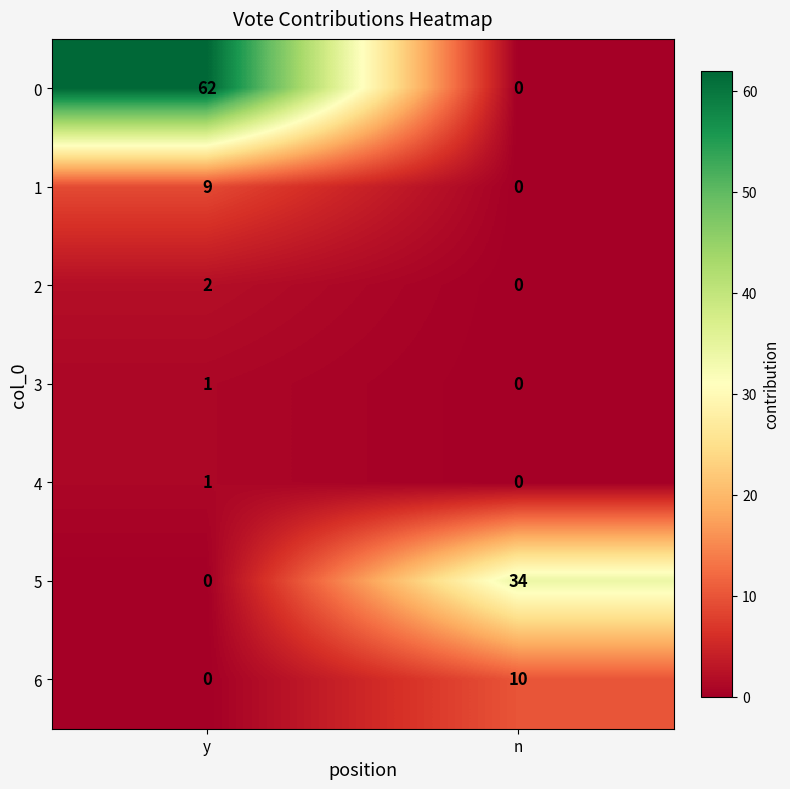

At which label is 3 closest to 0?

n